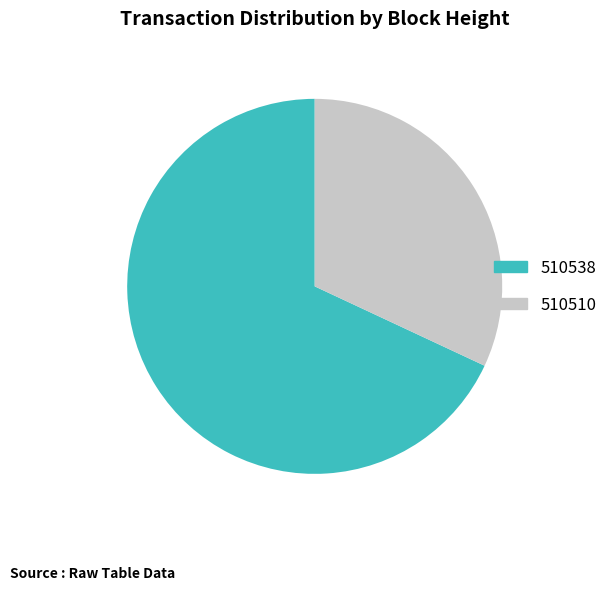

Is there any slice that represents more than half of the pie?

Yes